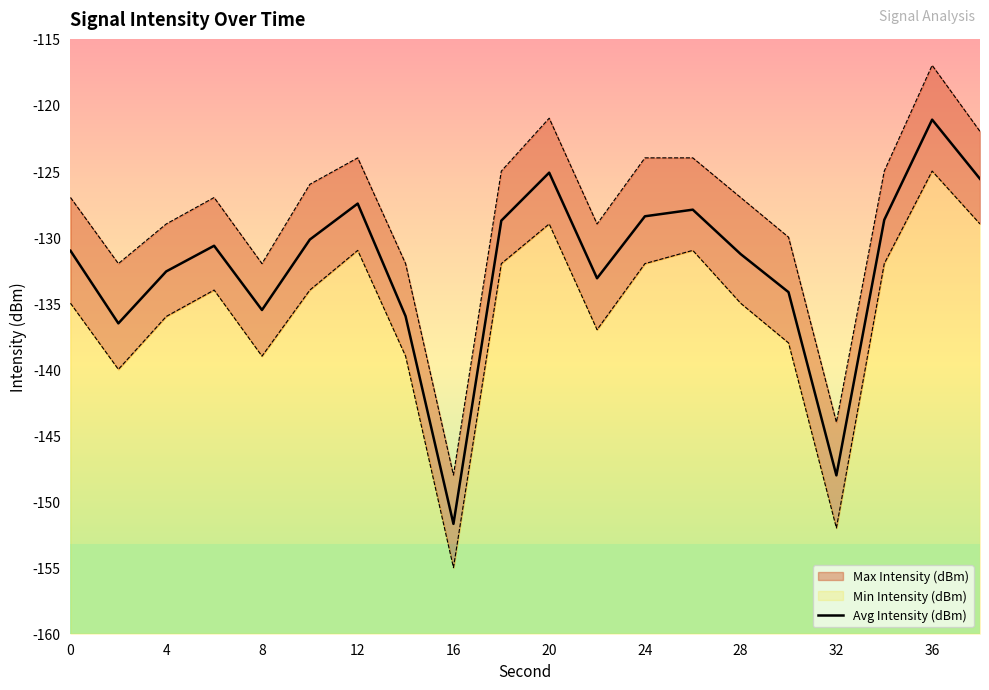

Reading left to right, transcribe all the data shown in this chart.

-131.0	-136.5	-132.6	-130.7	-135.5	-130.2	-127.5	-136.0	-151.7	-128.8	-125.1	-133.1	-128.4	-127.9	-131.3	-134.2	-148.0	-128.7	-121.1	-125.6